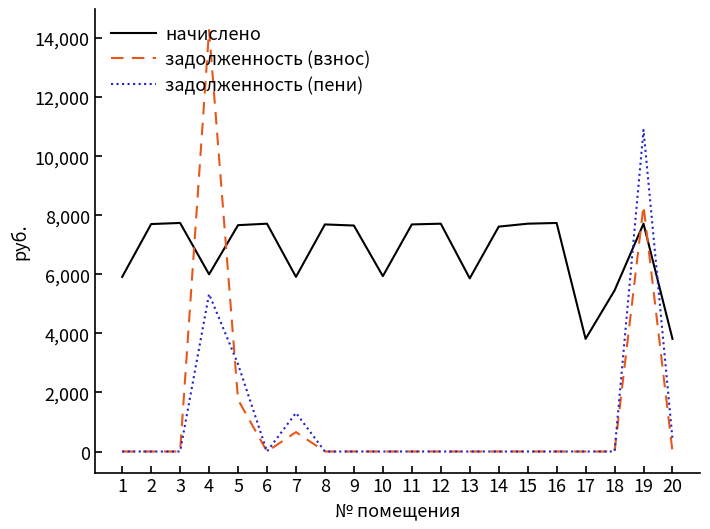

Is this an area chart (filled region under the line)?

No